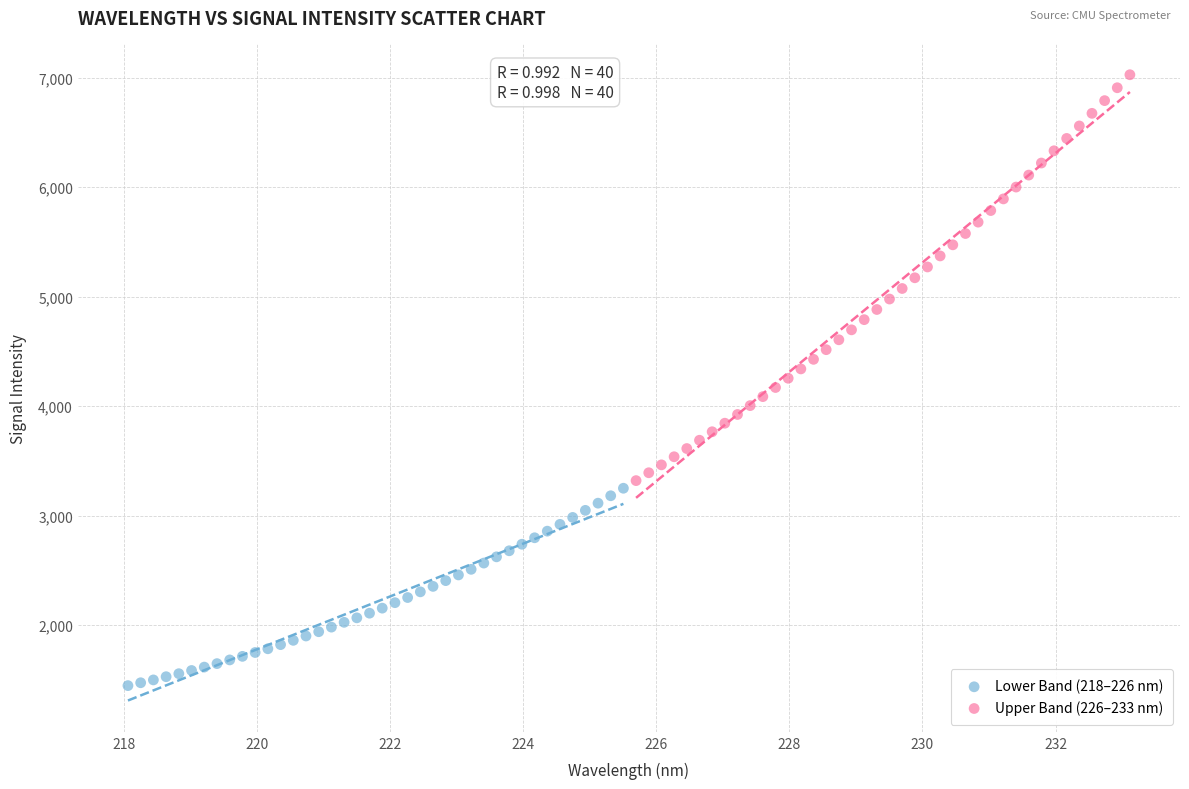

Which series reaches the minimum Y coordinate?

Lower Band (218–226 nm)